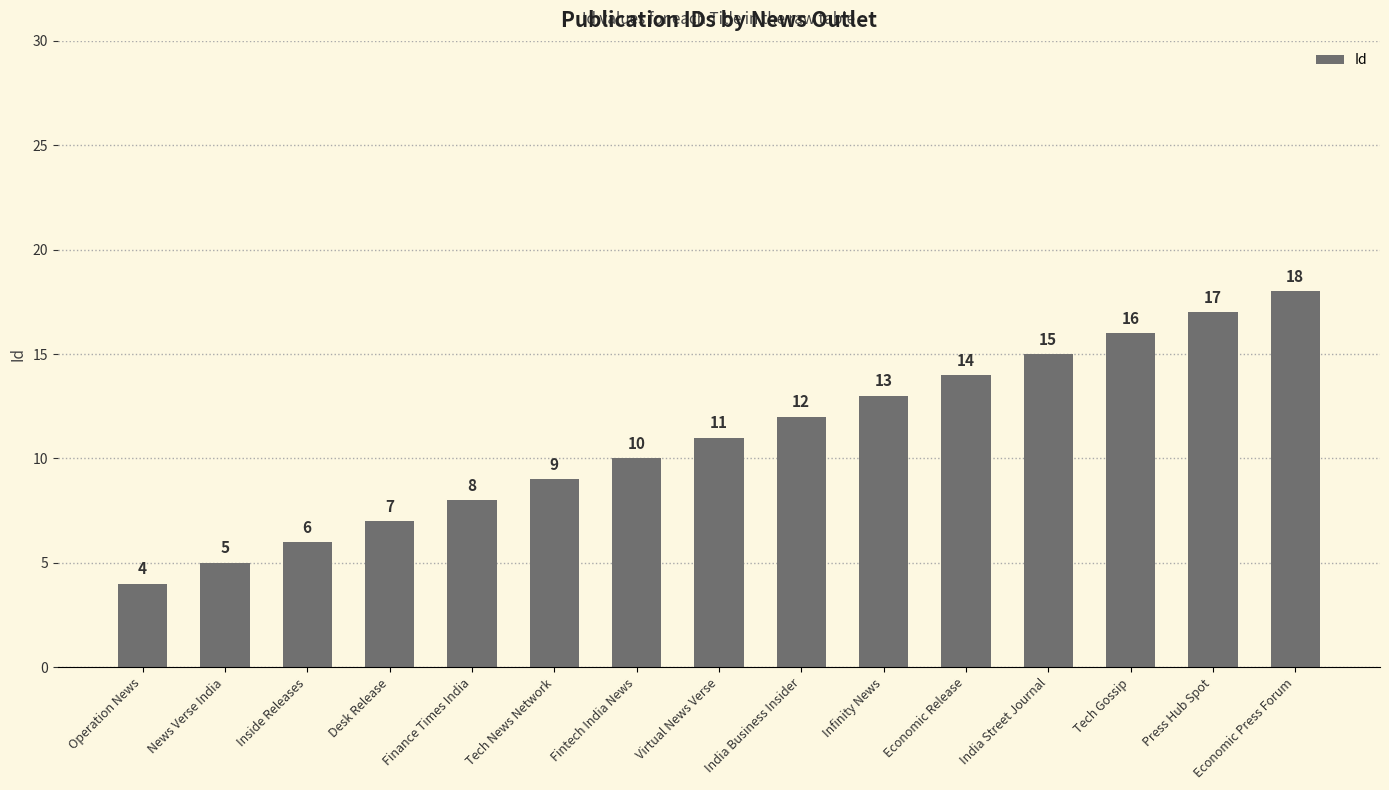

What is the change in value from Finance Times India to Infinity News?

+5